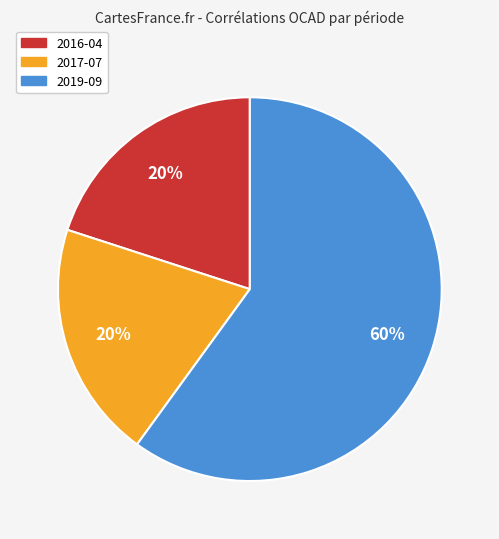

To the nearest percent, what percentage of the pie is 2019-09?

60%